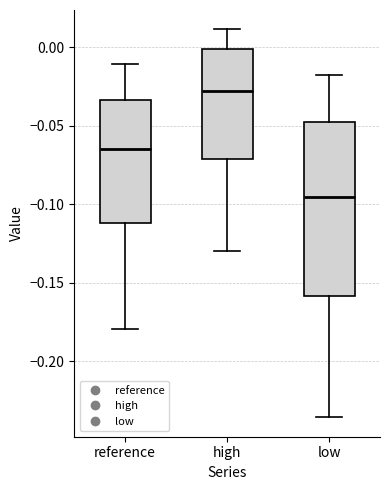

Reading left to right, read every box against the y-axis: the position of its median line, the range the box covers, and the ends of its whiskers. The values are not printed on the chart, so give them approximately, as read against the axis.

reference: median -0.065, box -0.110 to -0.035, whiskers -0.180 to -0.010
high: median -0.030, box -0.070 to 0.000, whiskers -0.130 to 0.010
low: median -0.095, box -0.160 to -0.050, whiskers -0.235 to -0.020